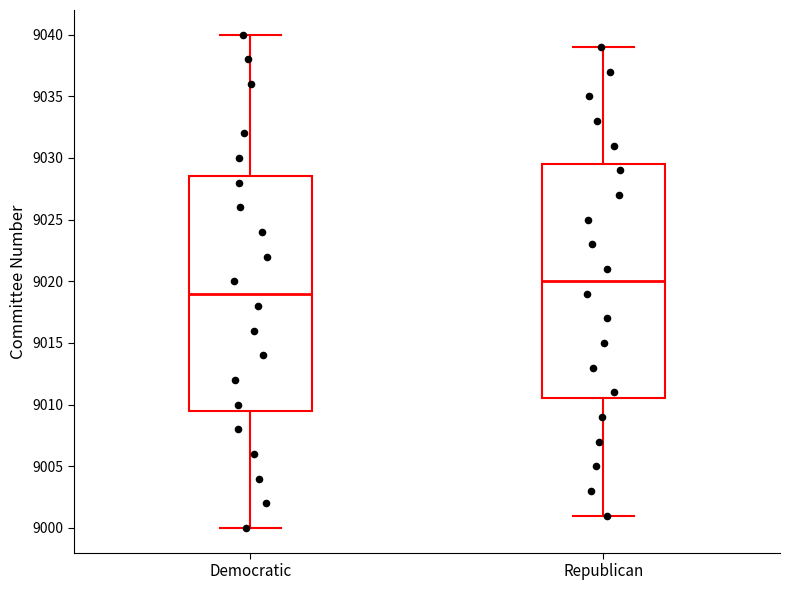

Which box has the highest median line?

Republican